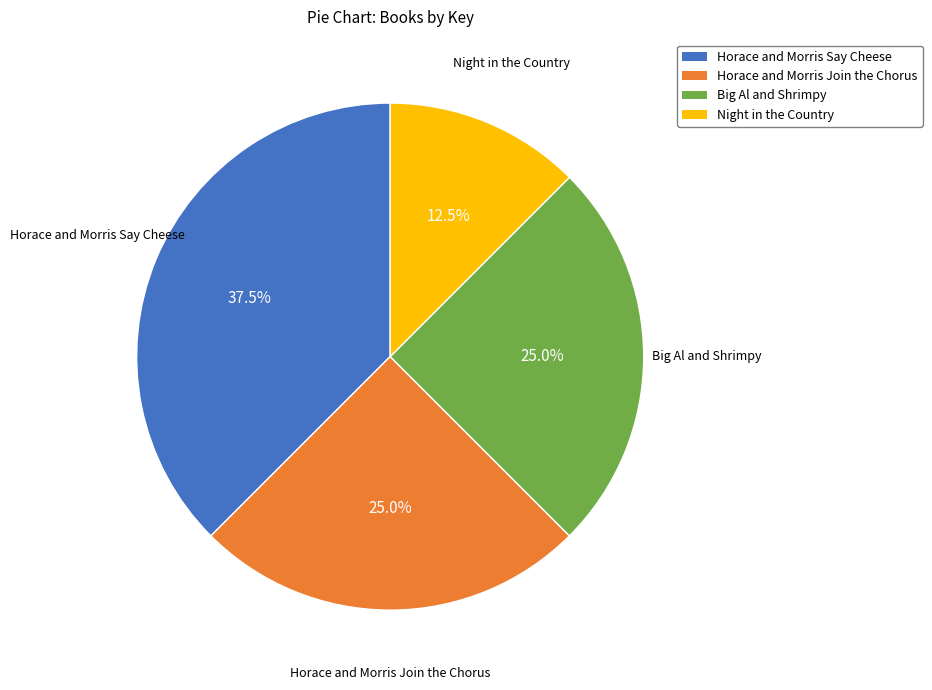

Combined, do Horace and Morris Say Cheese and Big Al and Shrimpy account for over 50%?

Yes